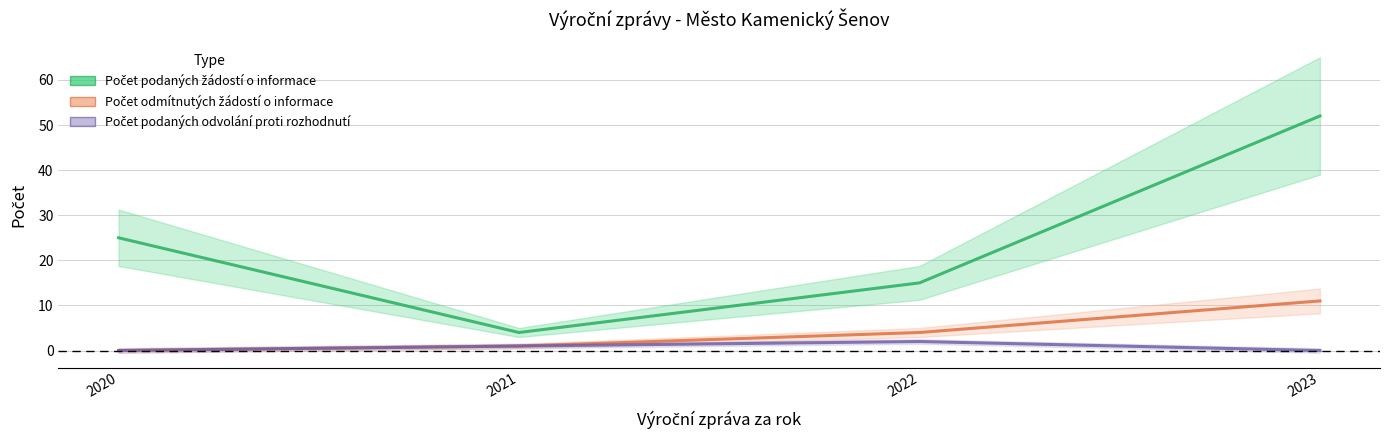

Is the value of Počet podaných odvolání proti rozhodnutí at 2023 greater than the value of Počet podaných žádostí o informace at 2021?

No